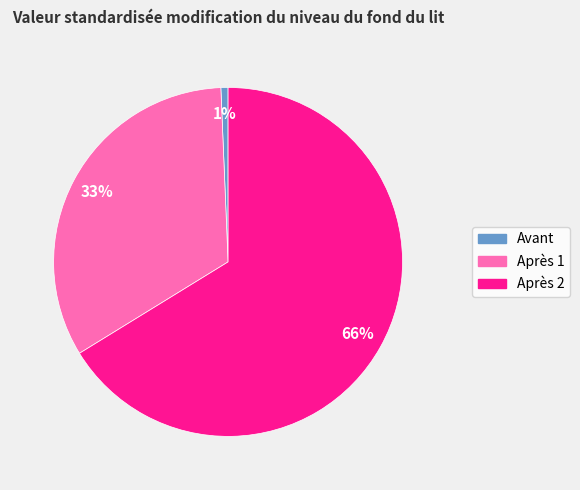

The Avant slice represents 1% of the pie. True or false?

True